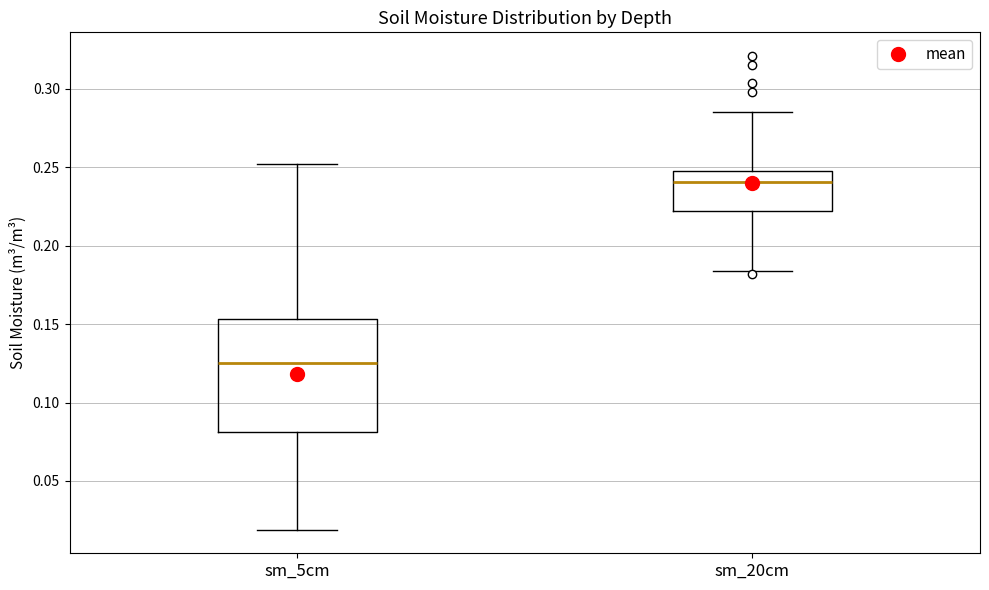

Reading left to right, transcribe this box plot: for each box, give where its median line is, the range the box spans, and where its two whiskers end, as read against the y-axis. The values are not printed on the chart, so give them approximately, as read against the axis.

sm_5cm: median 0.125, box 0.080 to 0.155, whiskers 0.020 to 0.250
sm_20cm: median 0.240, box 0.220 to 0.250, whiskers 0.185 to 0.285